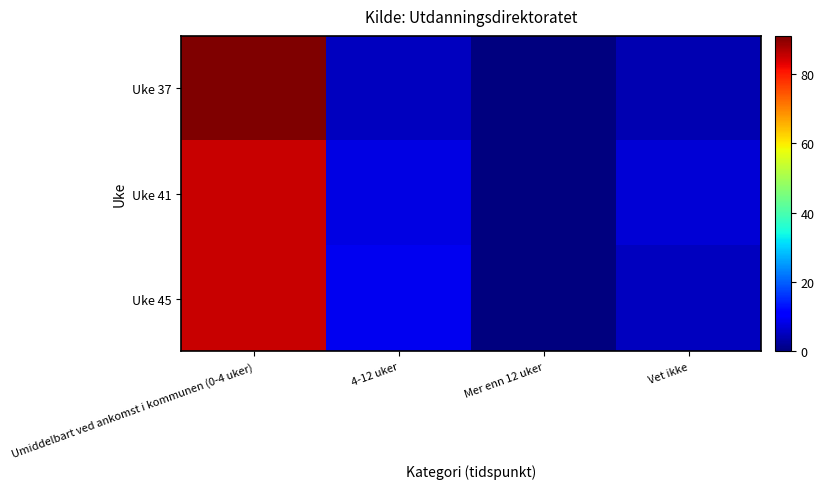

Count the number of categories in the chart.

4